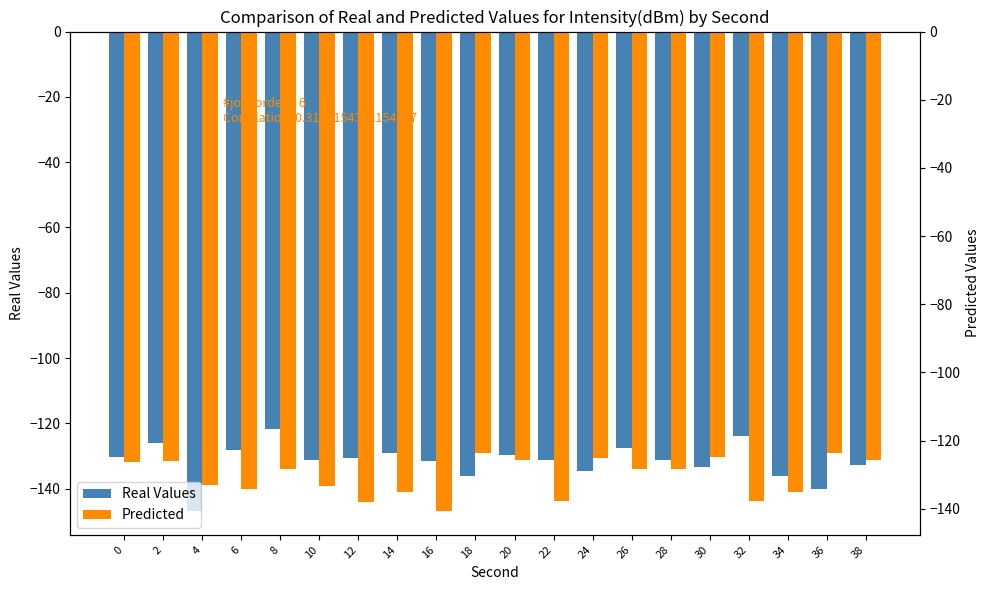

What is the highest value of the Real Values series?

-121.6